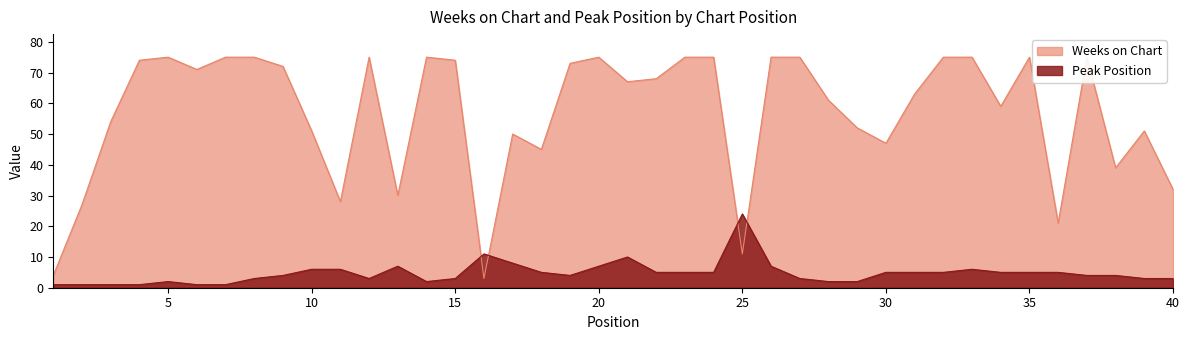

What is the difference between the highest and lowest values at 35?

70